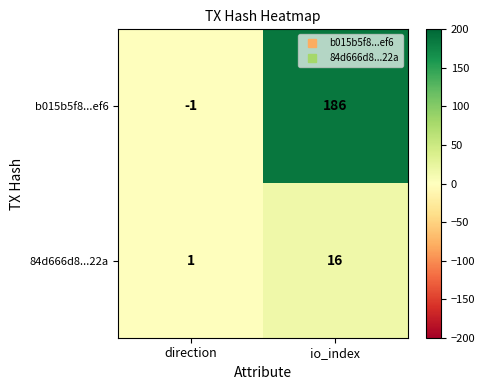

What is the difference between the 84d666d8...22a values at direction and io_index?

15